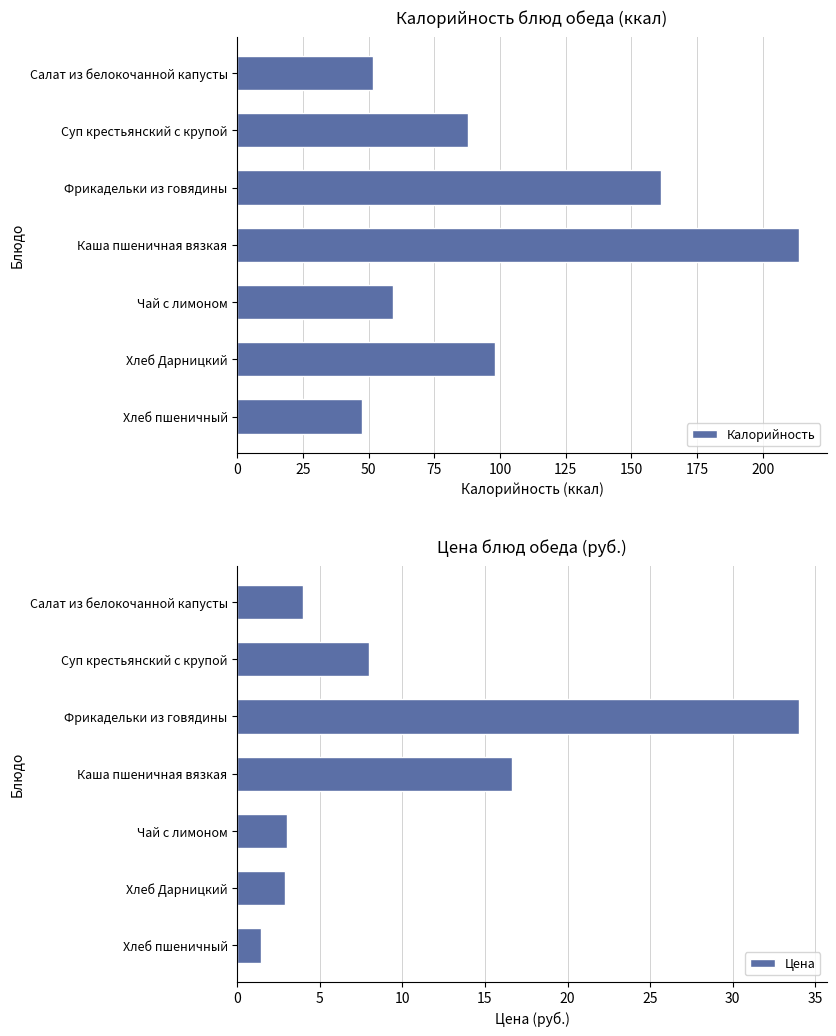

Where is Калорийность nearest to the value 130?

Фрикадельки из говядины